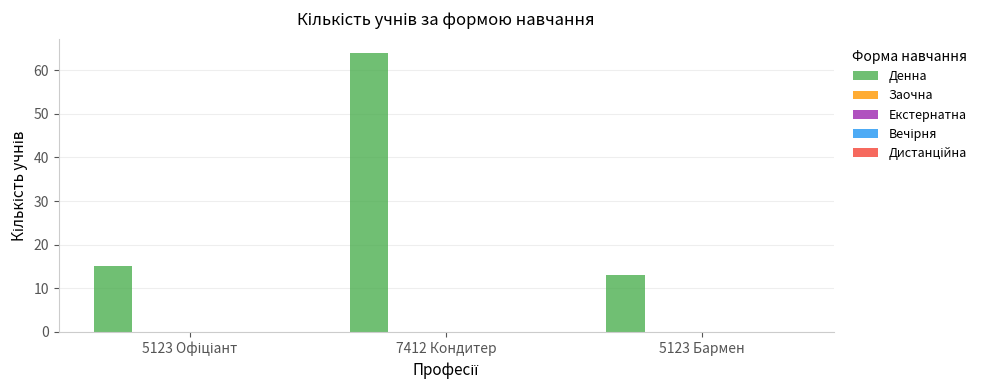

Reading left to right, extract all data points from this chart.

15	64	13